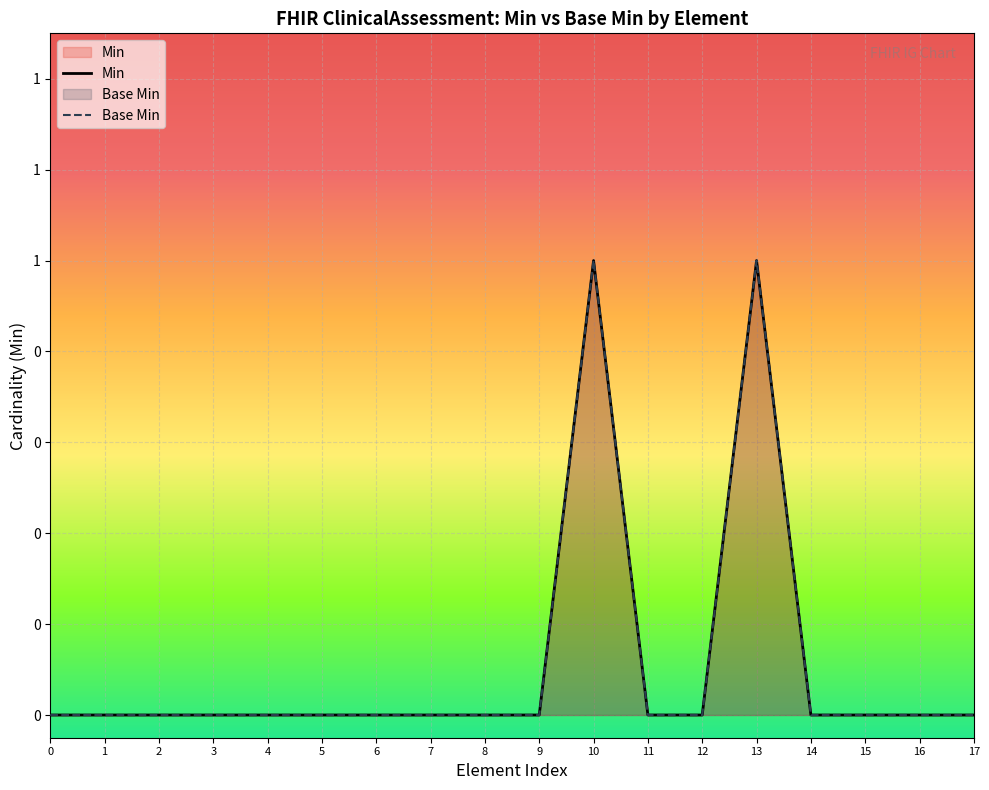

True or false: Base Min and Min intersect in this chart.

False